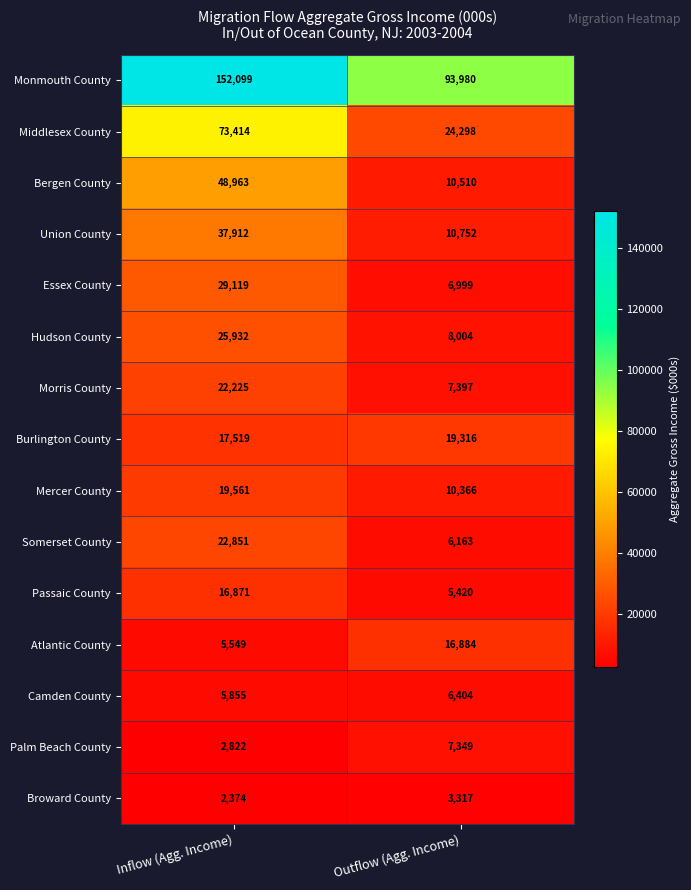

The value of Essex County at Outflow (Agg. Income) is 2533. True or false?

False